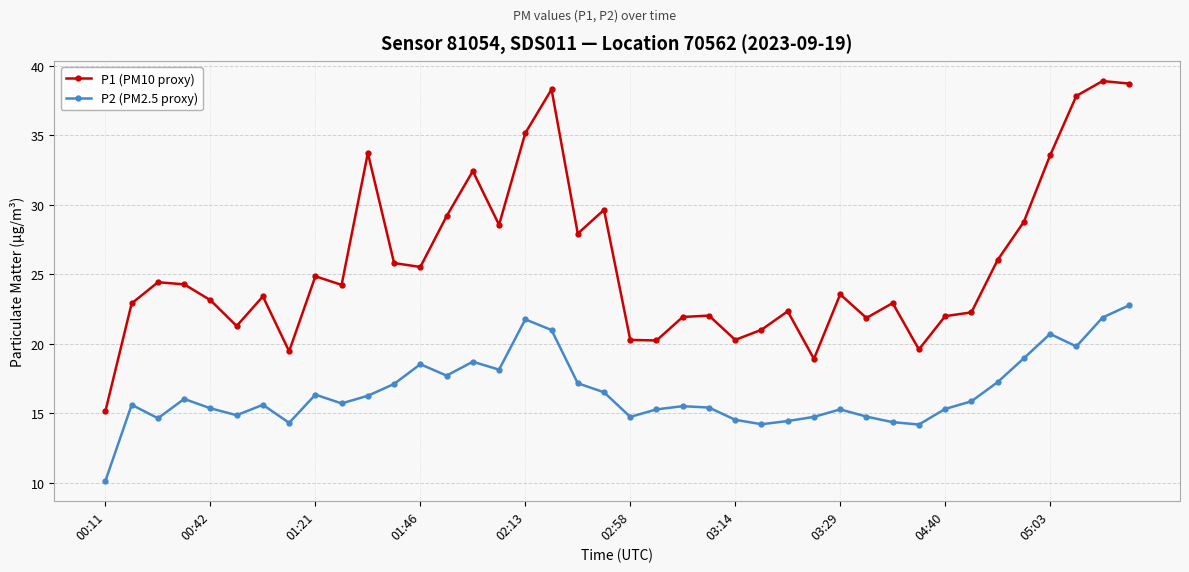

How many lines are shown in the chart?

2